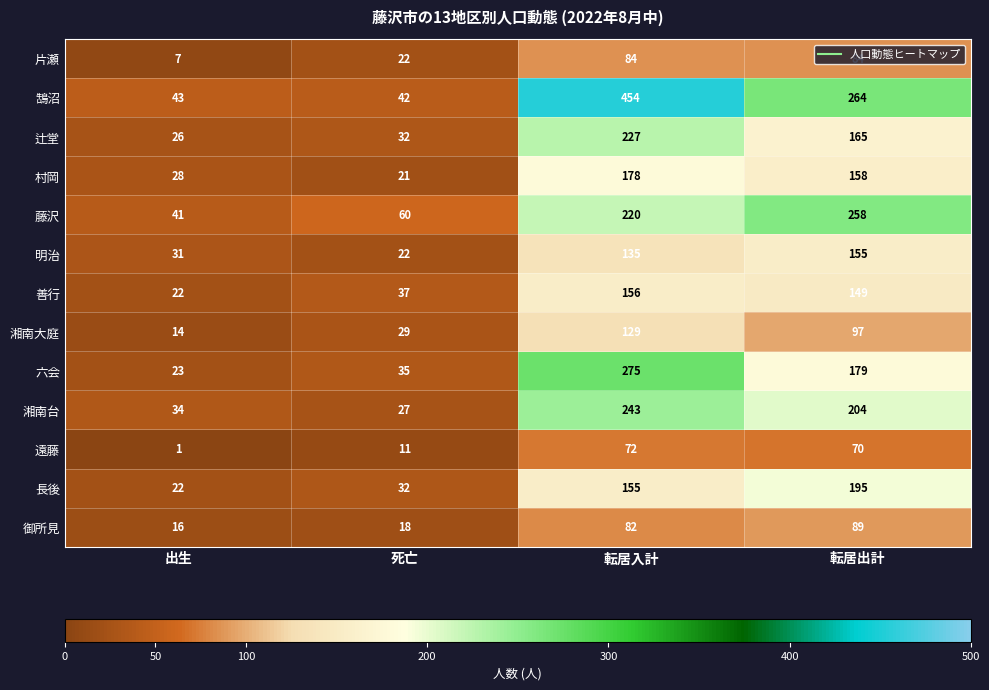

The 湘南大庭 series shows 48 at 転居出計. True or false?

False